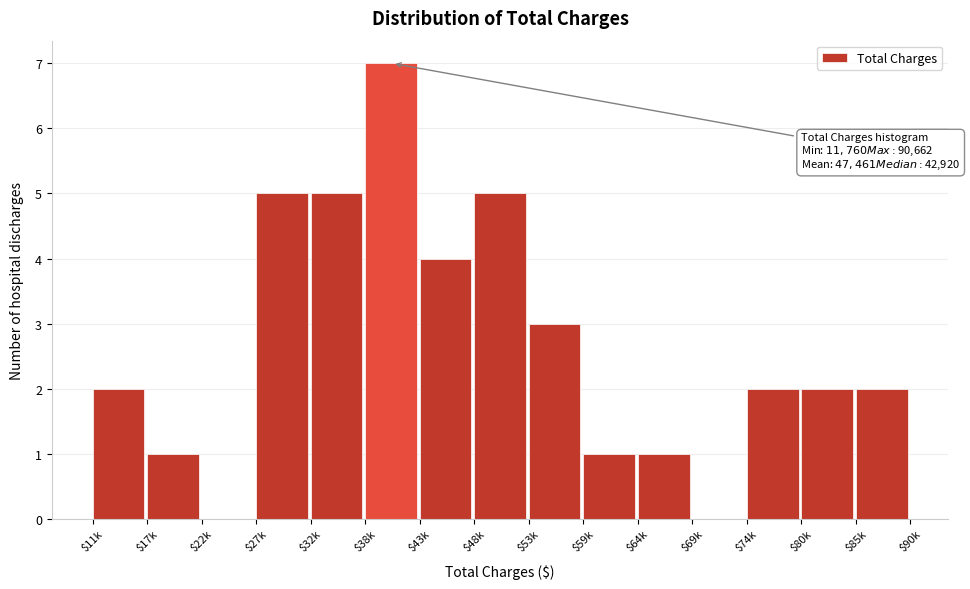

What is the approximate value at $53k?

3